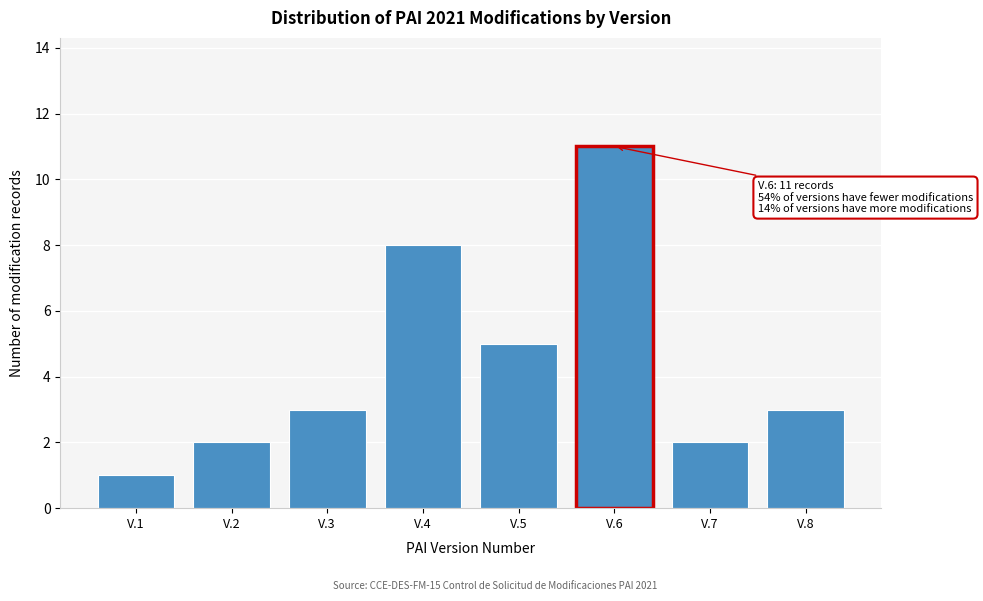

Reading right to left, list all the values displayed in this chart.

3	2	11	5	8	3	2	1